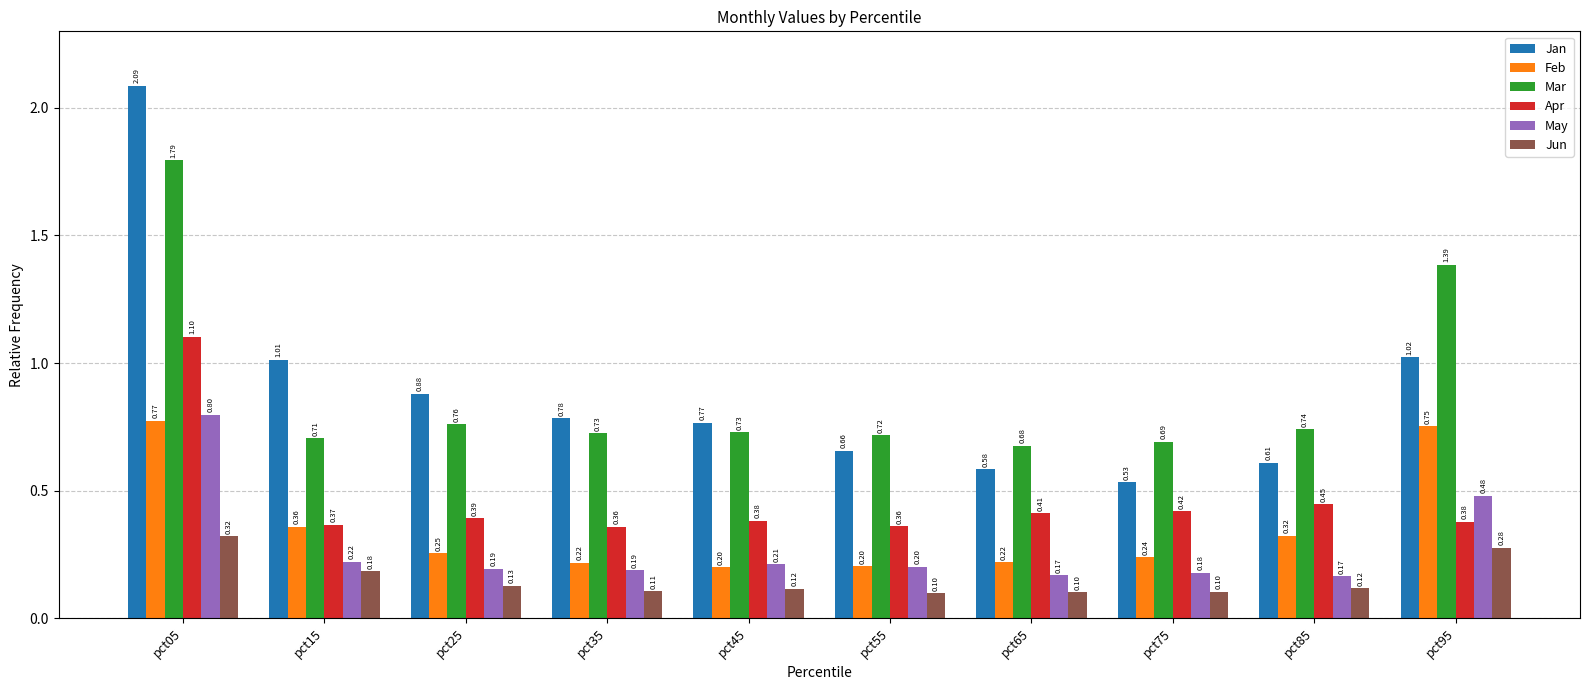

How many Apr values are between 0 and 1?

9